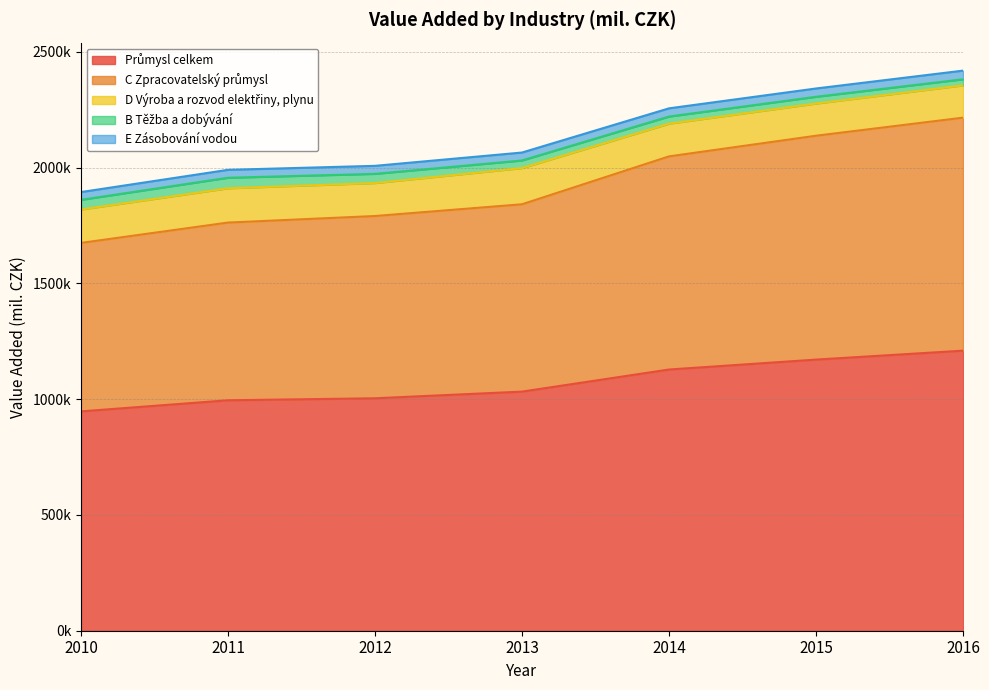

Between 2012 and 2015, which series saw the biggest shift?

C Zpracovatelský průmysl